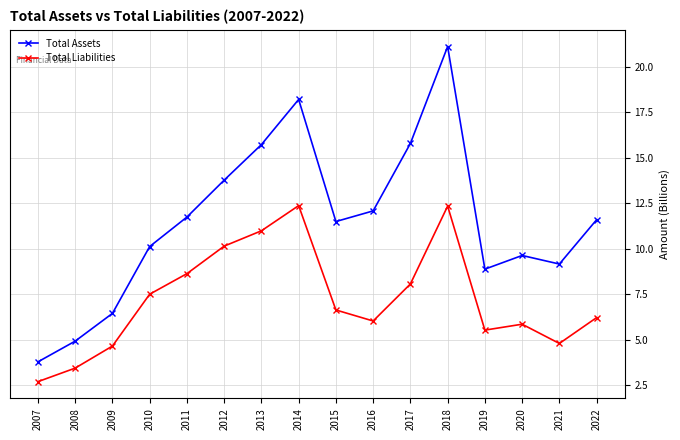

True or false: Total Assets has more than 0 points higher than both neighbors.

True